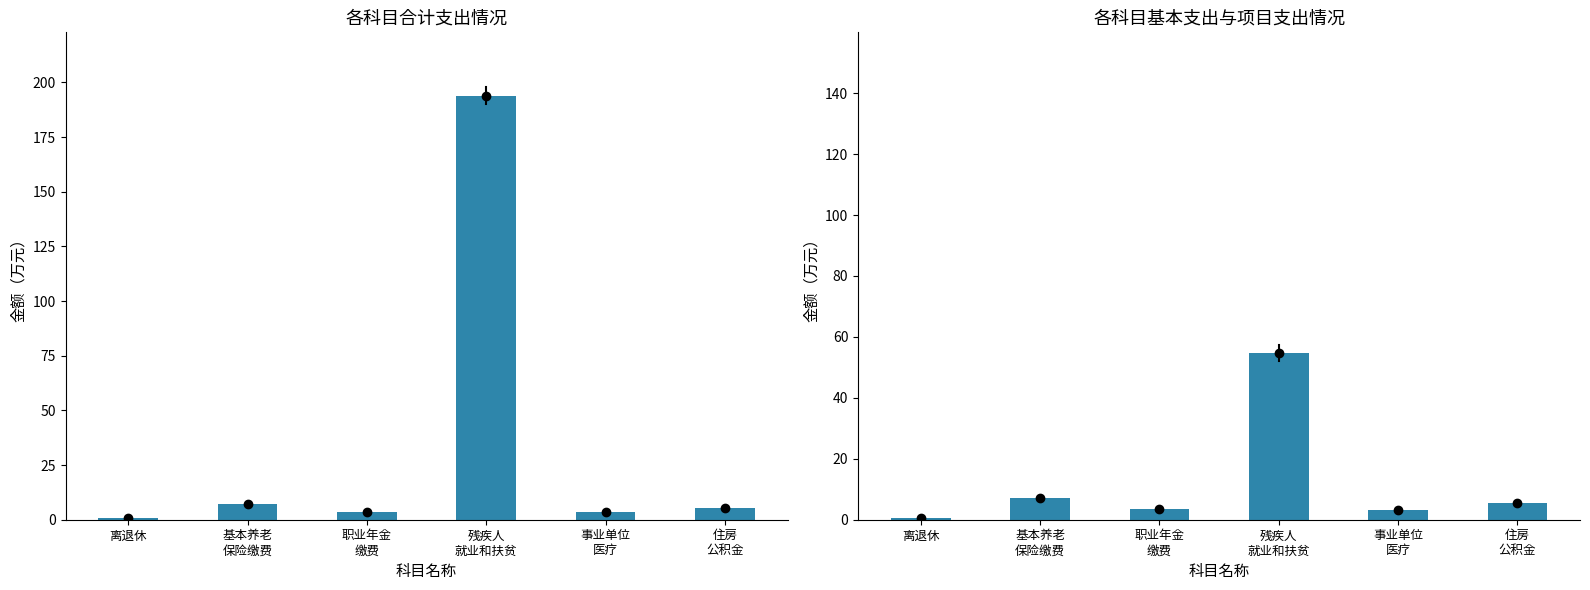

Reading right to left, extract all data points from this chart.

合计: 住房
公积金=5.4	事业单位
医疗=3.4	残疾人
就业和扶贫=193.8	职业年金
缴费=3.6	基本养老
保险缴费=7.2	离退休=0.6
基本支出: 住房
公积金=5.4	事业单位
医疗=3.4	残疾人
就业和扶贫=54.7	职业年金
缴费=3.6	基本养老
保险缴费=7.2	离退休=0.6